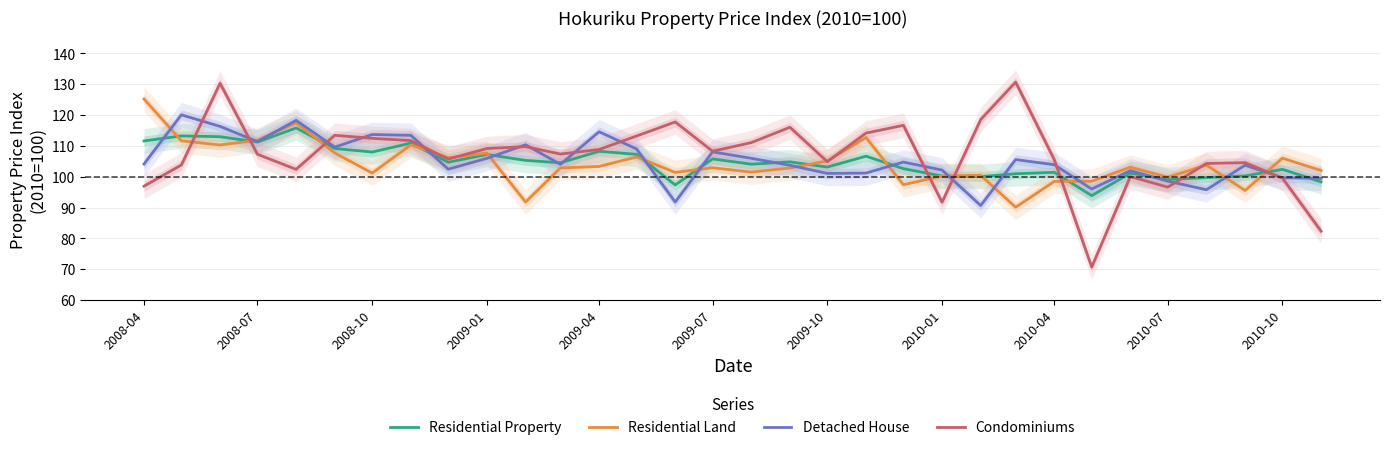

Rank the series by their maximum value, from lowest to highest.

Residential Property, Detached House, Residential Land, Condominiums